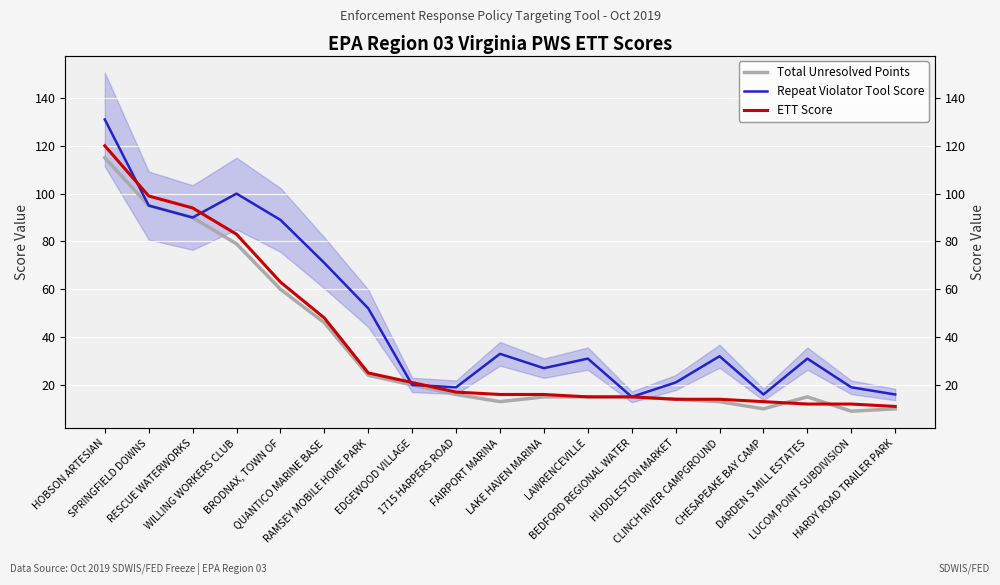

Which series has the largest total across all categories?

Repeat Violator Tool Score